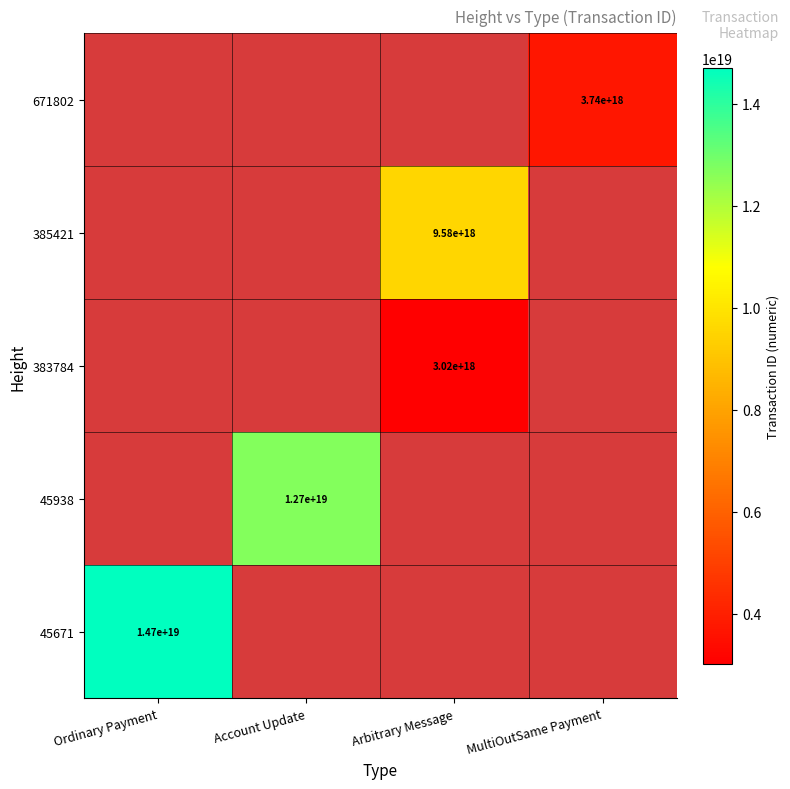

The 383784 series shows 3020000000000000000 at Arbitrary Message. True or false?

True